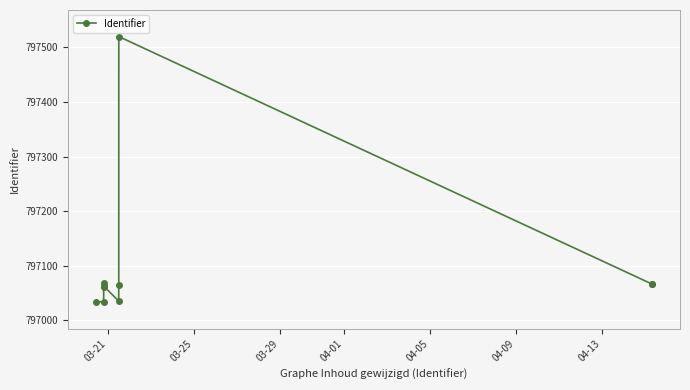

Count the number of categories in the chart.

10